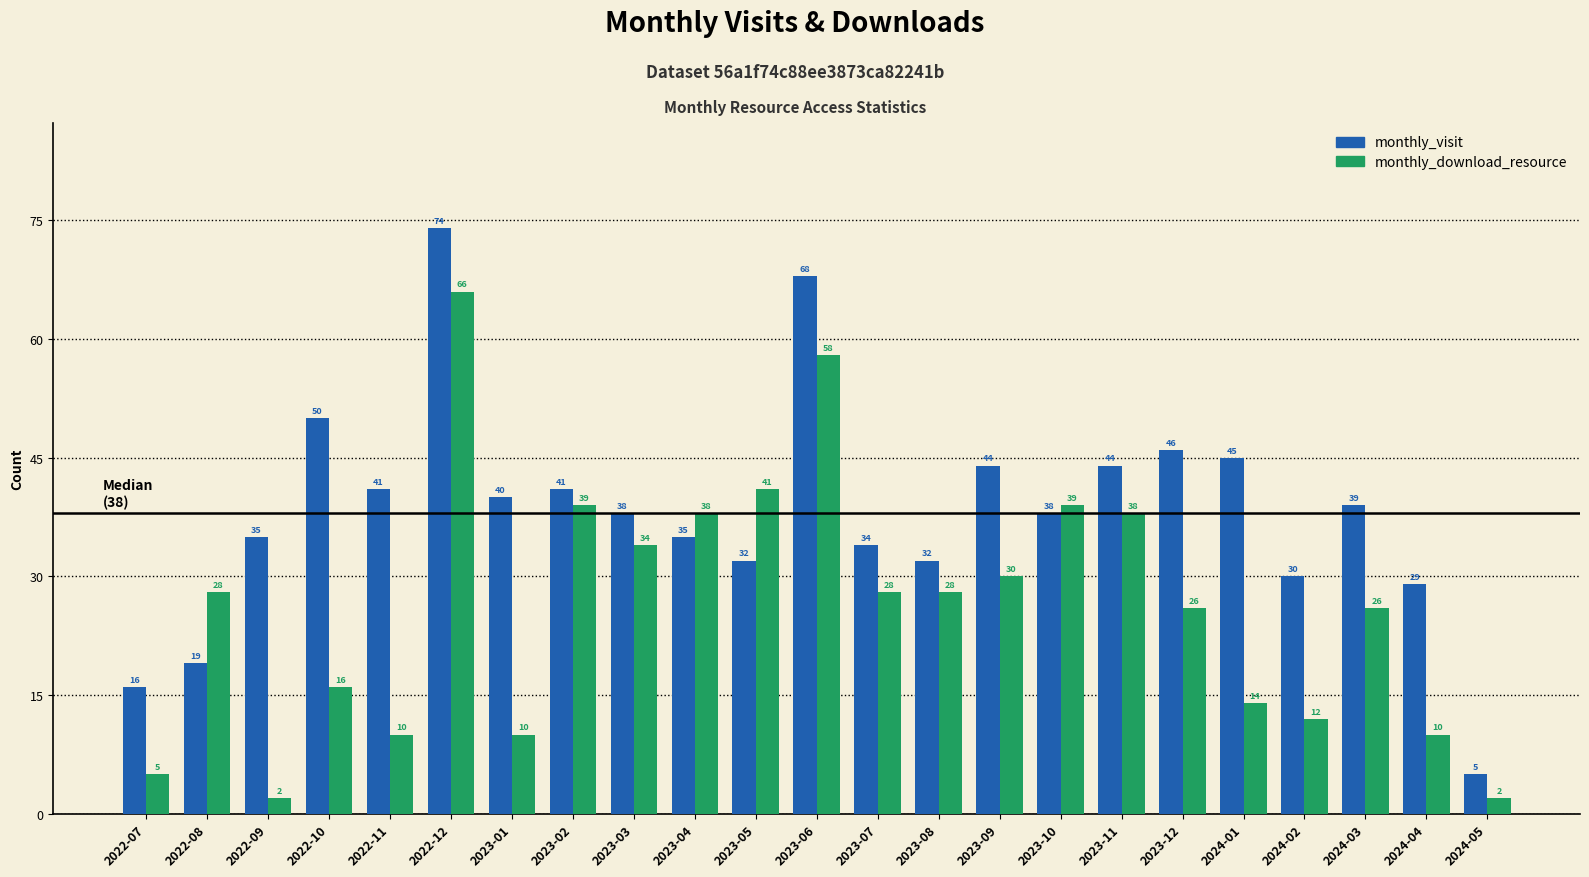

Reading right to left, extract all data points from this chart.

monthly_visit: 5	29	39	30	45	46	44	38	44	32	34	68	32	35	38	41	40	74	41	50	35	19	16
monthly_download_resource: 2	10	26	12	14	26	38	39	30	28	28	58	41	38	34	39	10	66	10	16	2	28	5